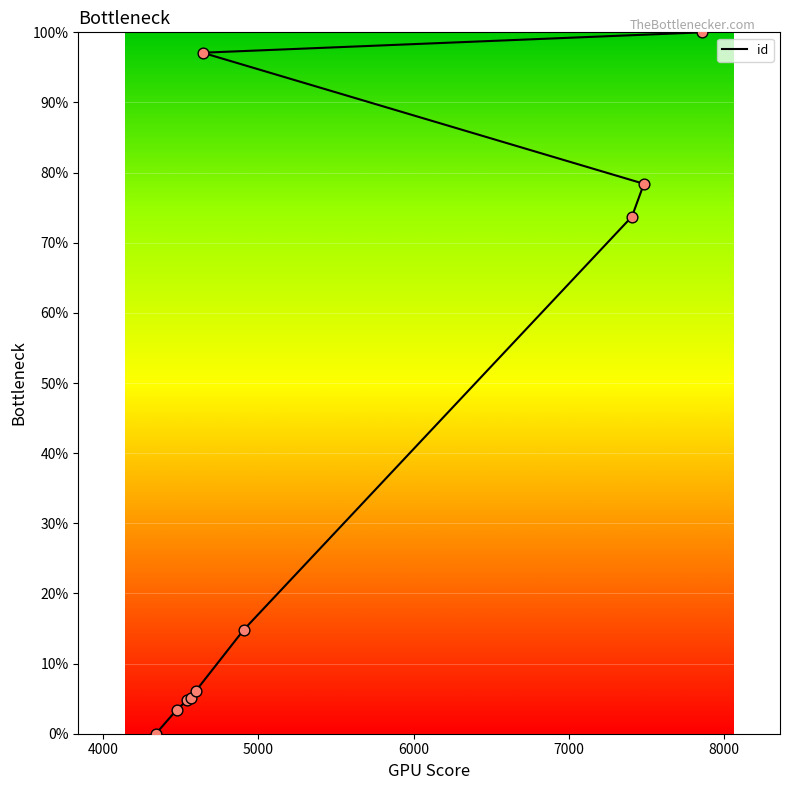

Between 8000 and 4000, which is larger?

8000